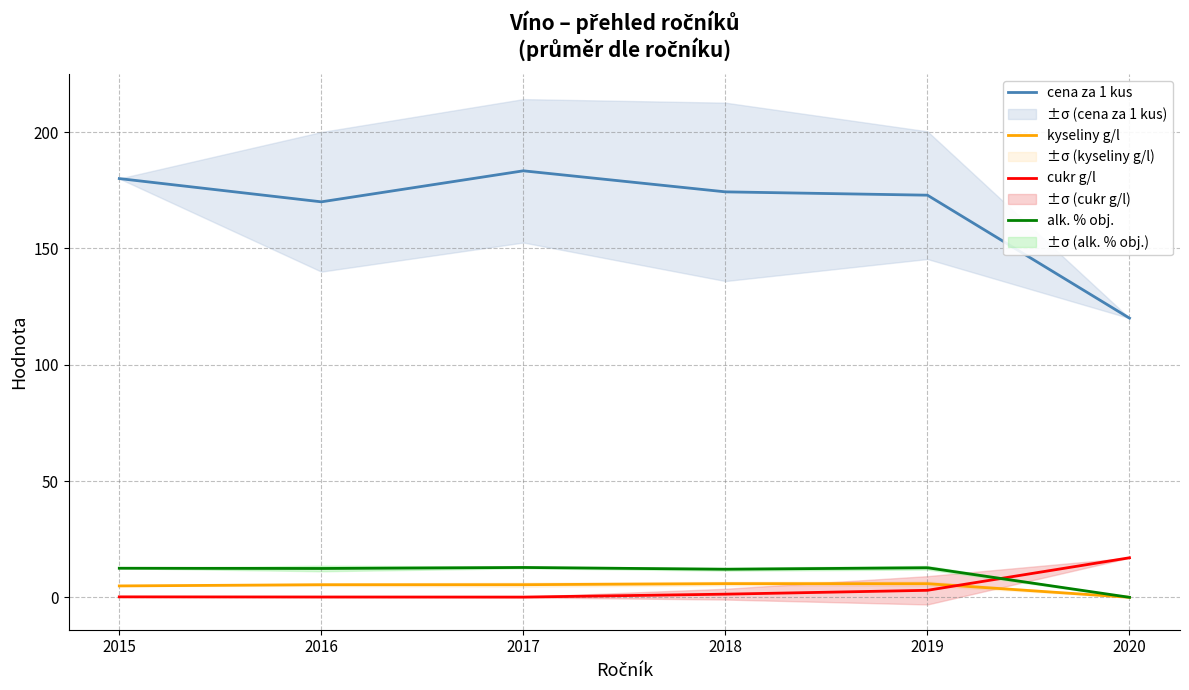

What are all the series names shown in the legend?

cena za 1 kus, kyseliny g/l, cukr g/l, alk. % obj.